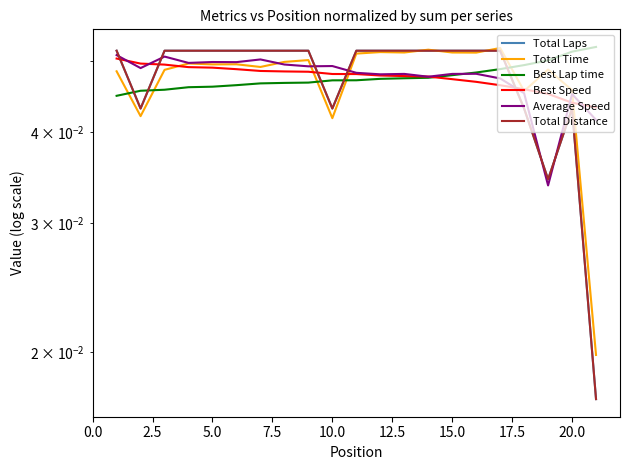

How many categories are shown in the chart?

21